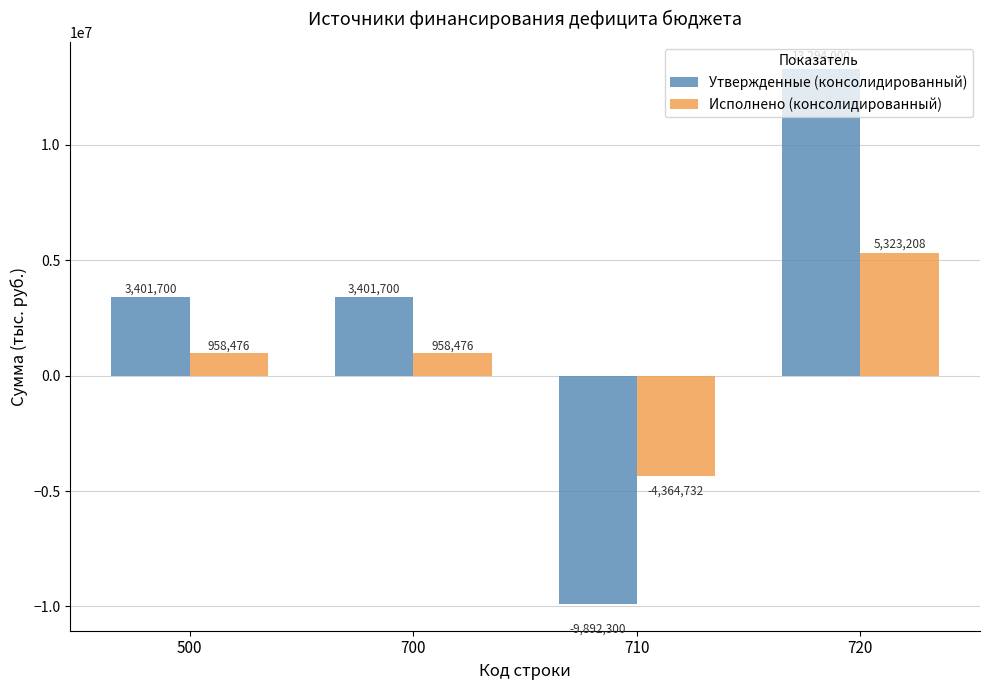

The value of Исполнено (консолидированный) at 710 is -1733896.6. True or false?

False